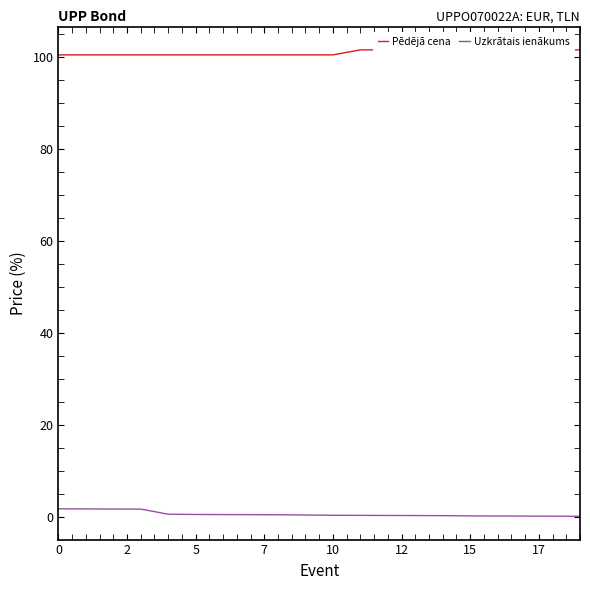

What is the value of the Pēdējā cena point at the 18th from the left?

100.4